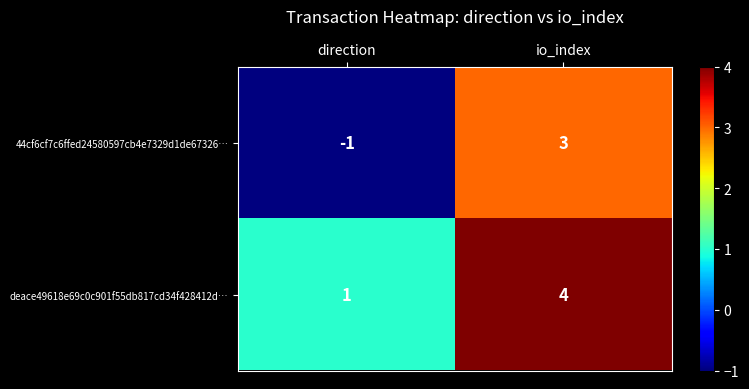

Which series has the largest total across all categories?

deace49618e69c0c901f55db817cd34f428412d…